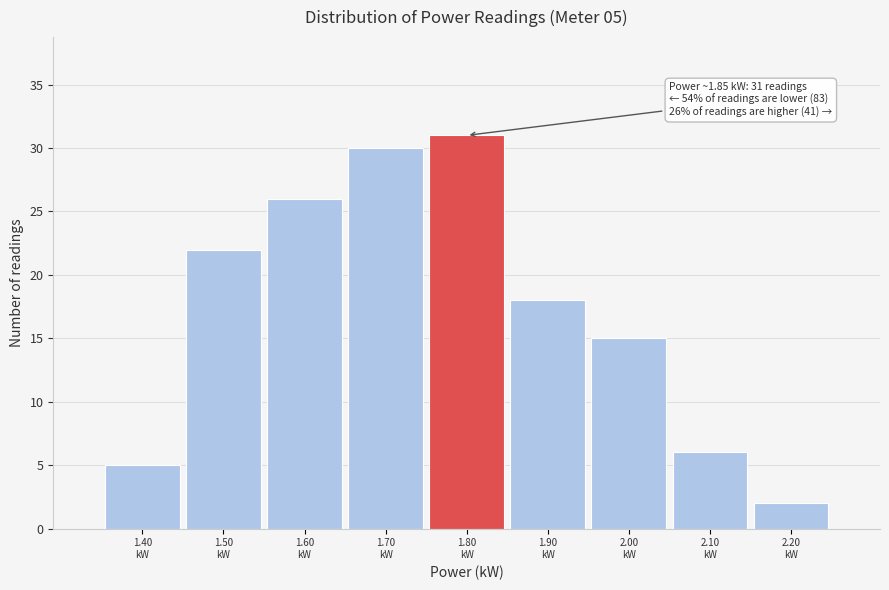

Reading left to right, transcribe all the data shown in this chart.

5	22	26	30	31	18	15	6	2